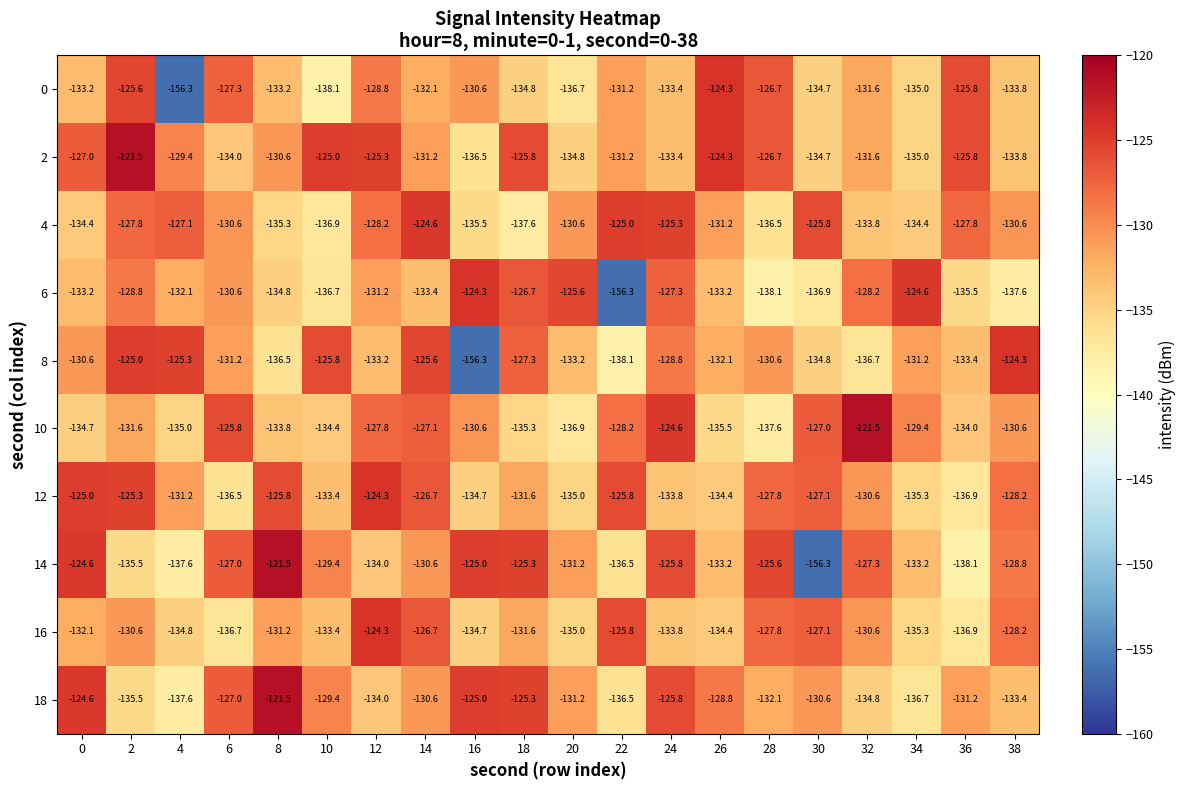

Which category has the highest value in the 14 series?

8